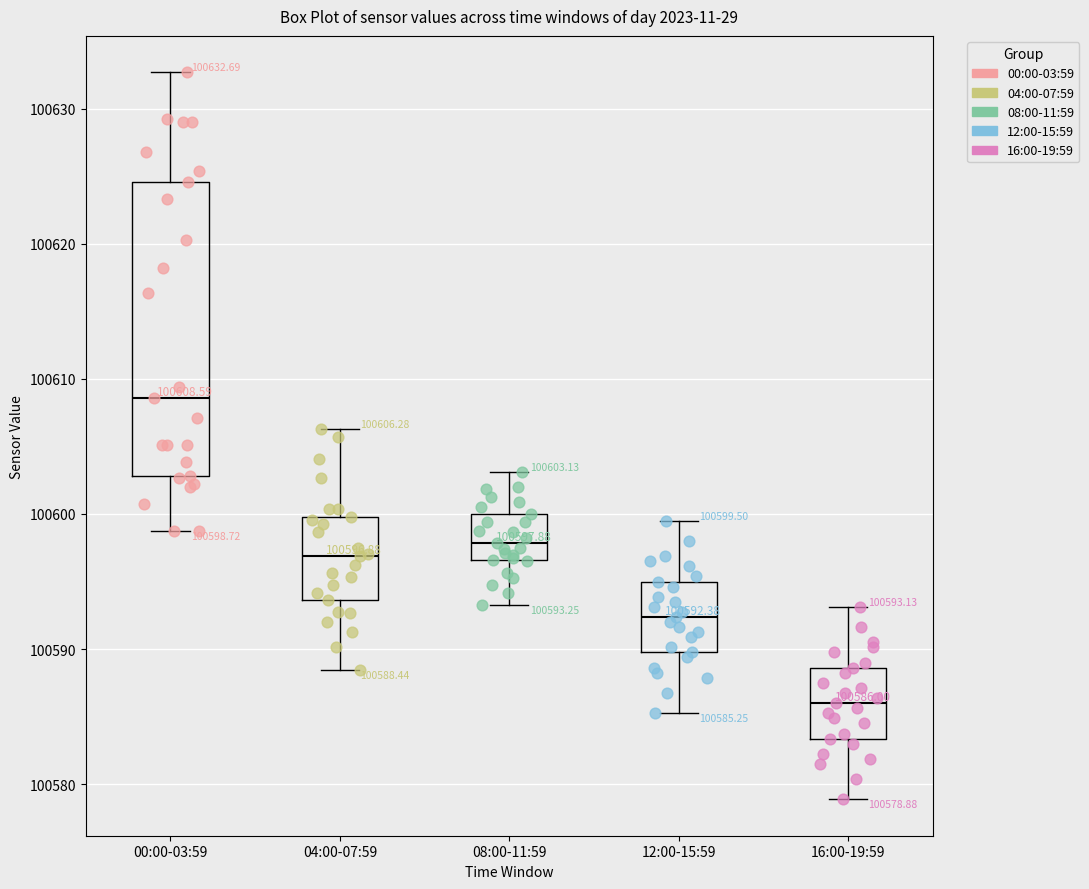

Which box is the tallest, from its lower edge to its upper edge?

00:00-03:59